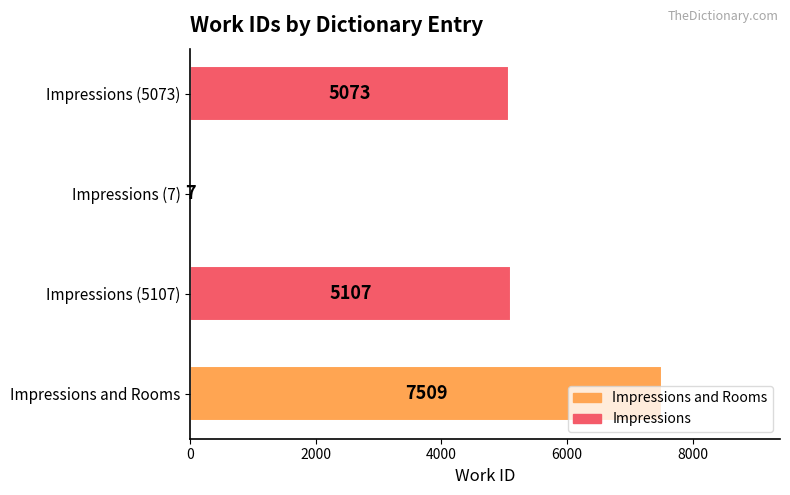

What is the maximum value shown in the chart?

7509